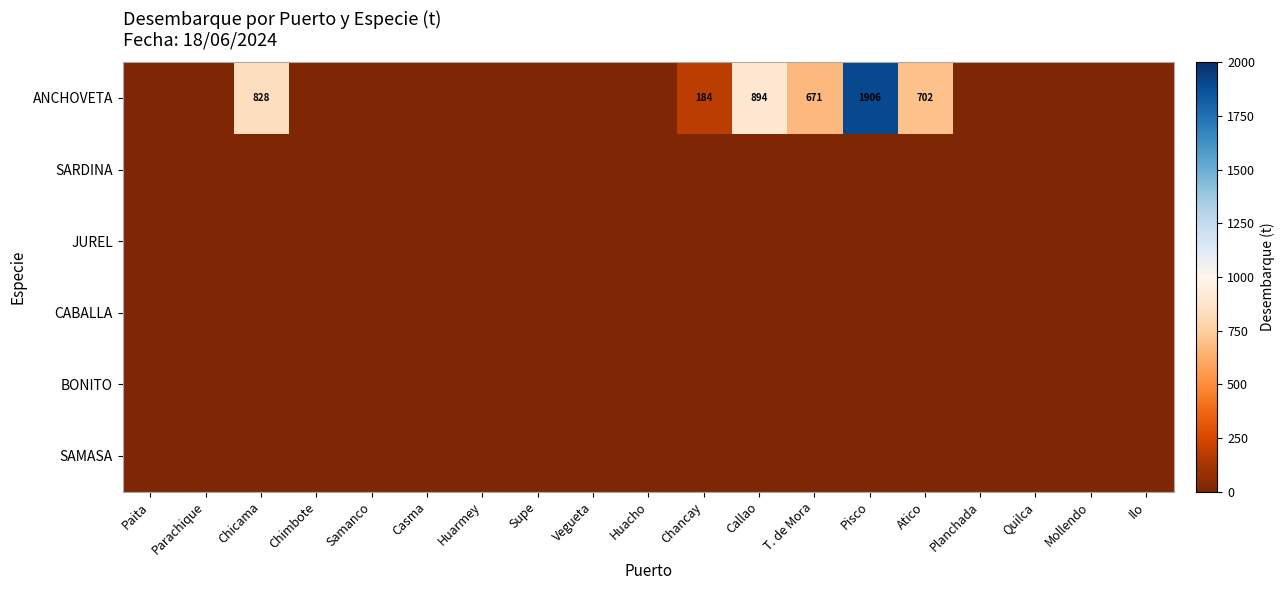

Between Callao and Ilo, which is larger?

Callao